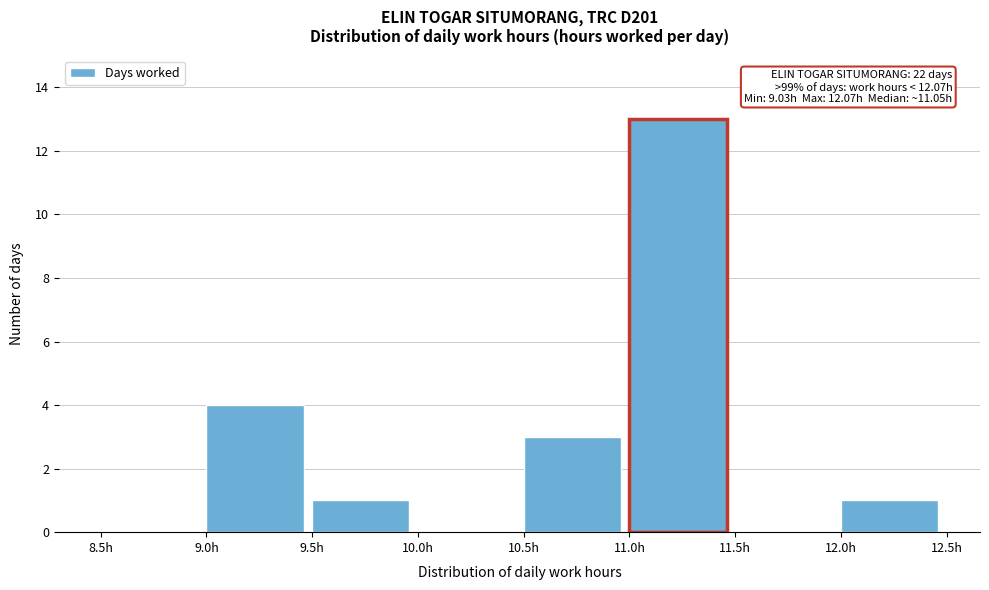

Which range on the x-axis has the tallest bar?

11.0 to 11.5